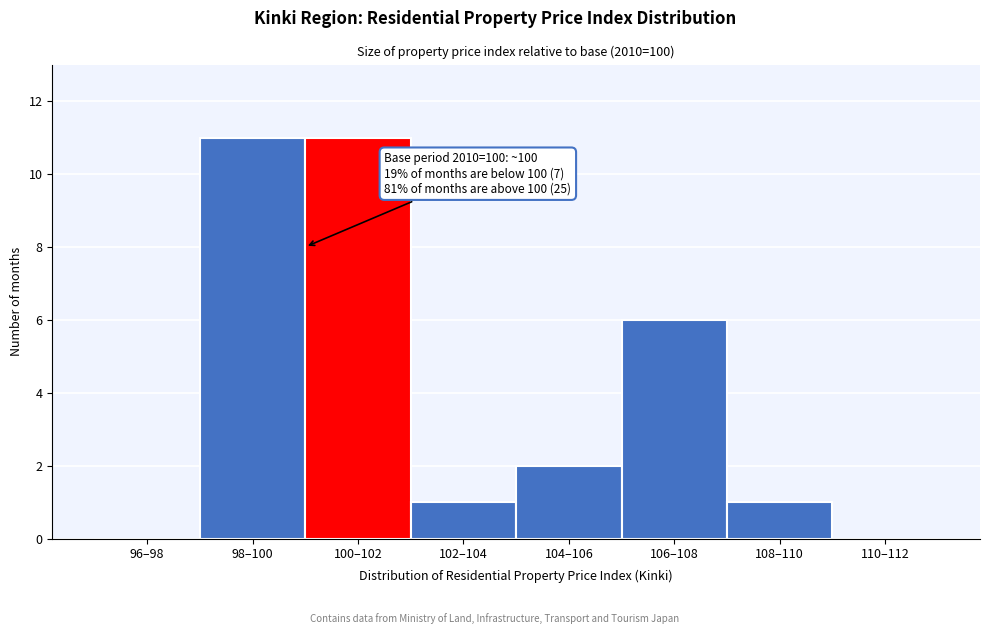

Reading left to right, list all the values displayed in this chart.

96–98=0	98–100=11	100–102=11	102–104=1	104–106=2	106–108=6	108–110=1	110–112=0